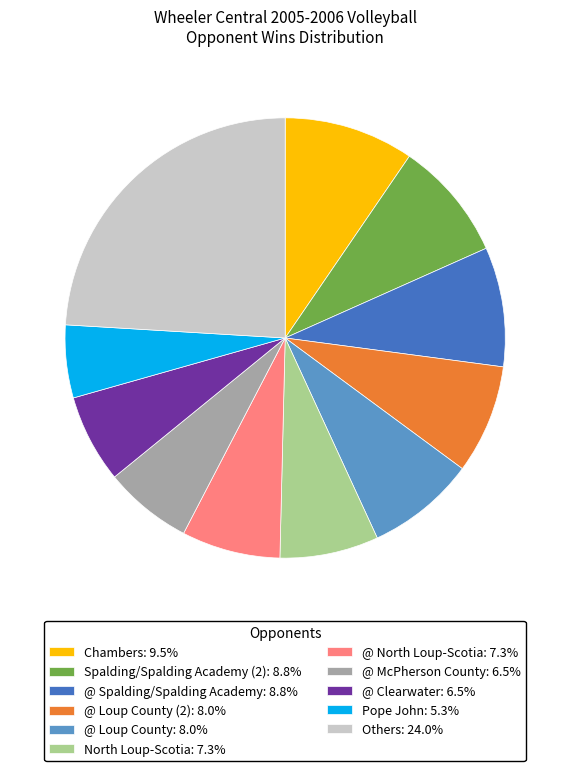

Combined, do Chambers: 9.5% and @ Spalding/Spalding Academy: 8.8% account for over 50%?

No